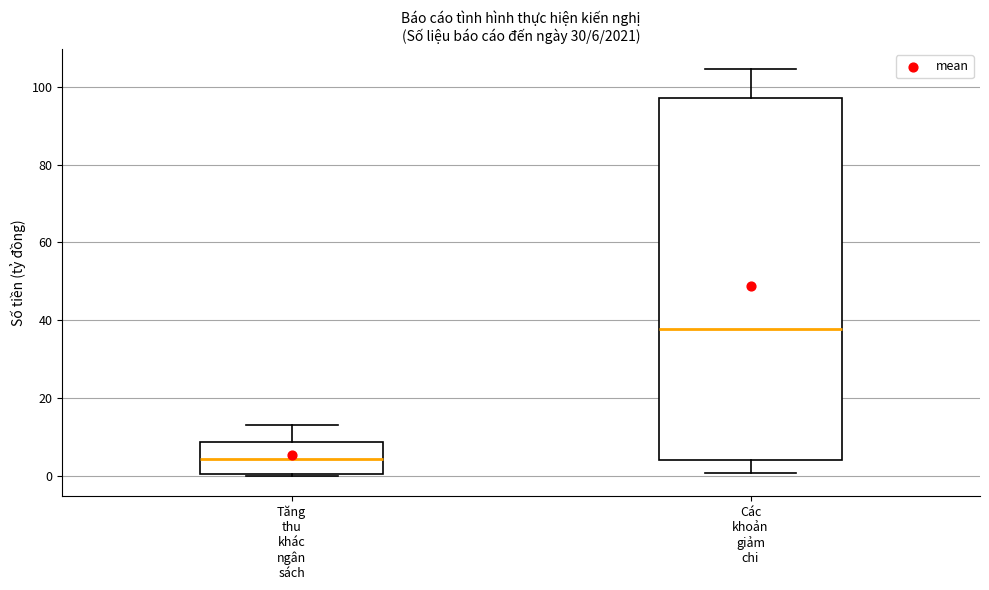

Which box's median line is the lowest?

Tăng thu khác ngân sách